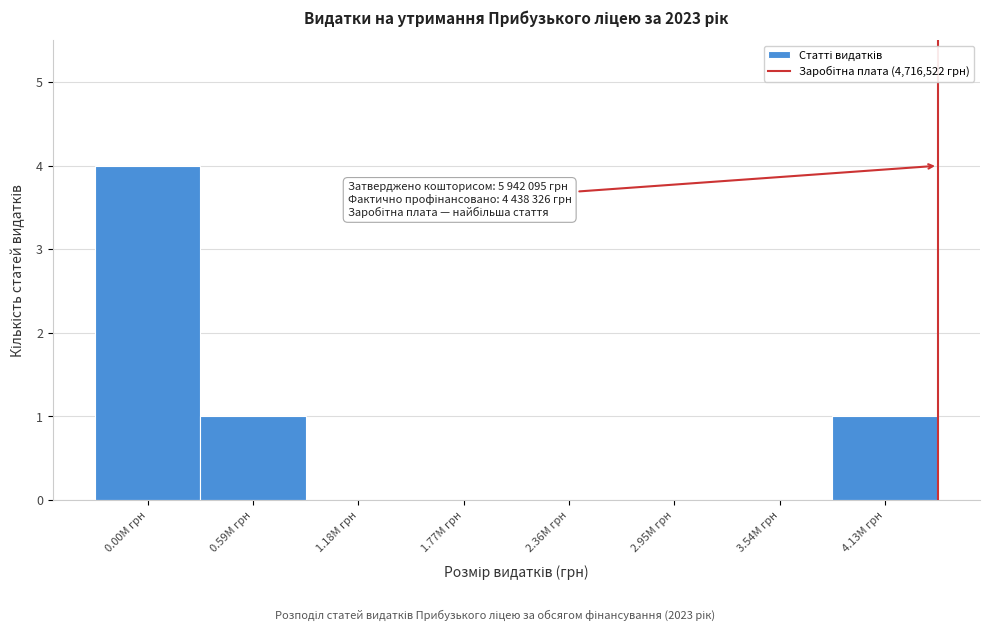

Reading right to left, extract all data points from this chart.

4.13M грн=1	3.54M грн=0	2.95M грн=0	2.36M грн=0	1.77M грн=0	1.18M грн=0	0.59M грн=1	0.00M грн=4